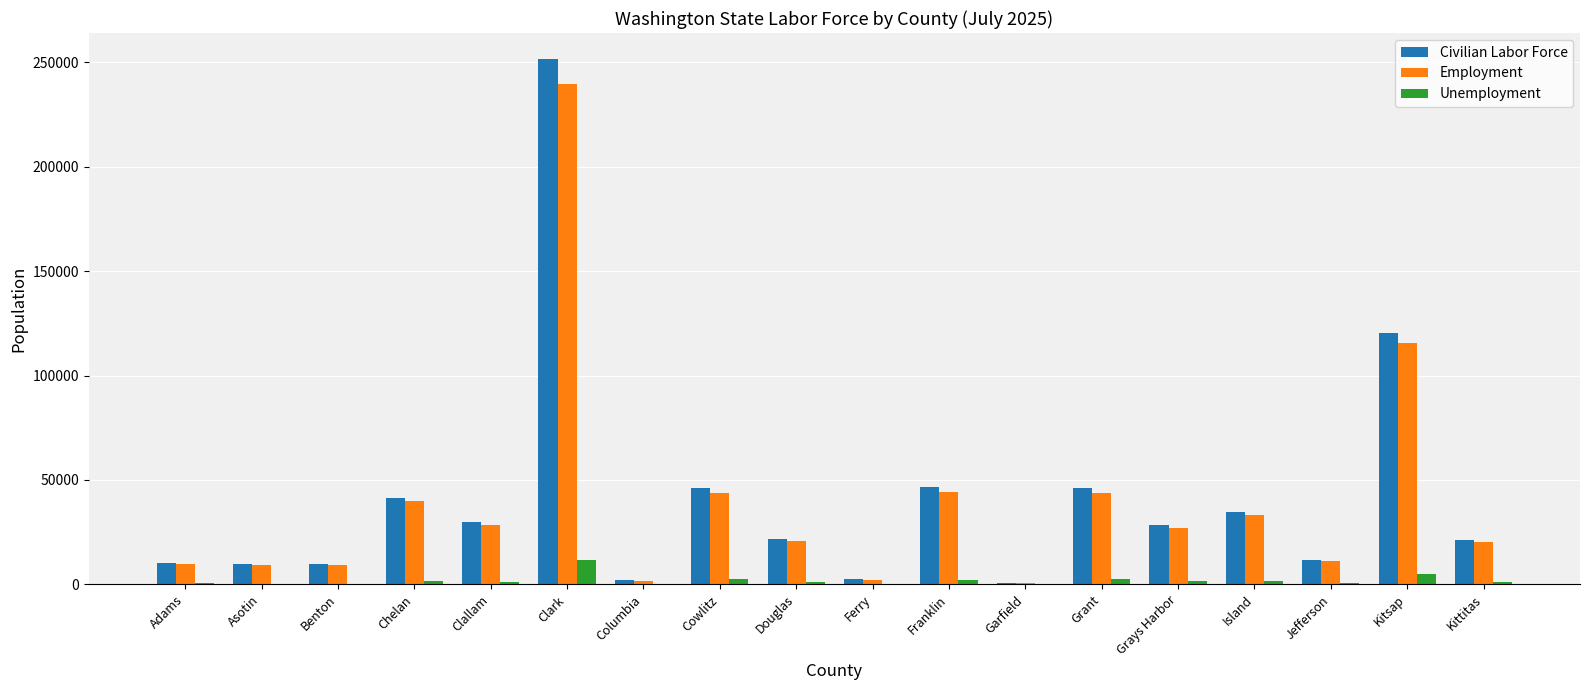

The Civilian Labor Force series shows 46496 at Franklin. True or false?

True